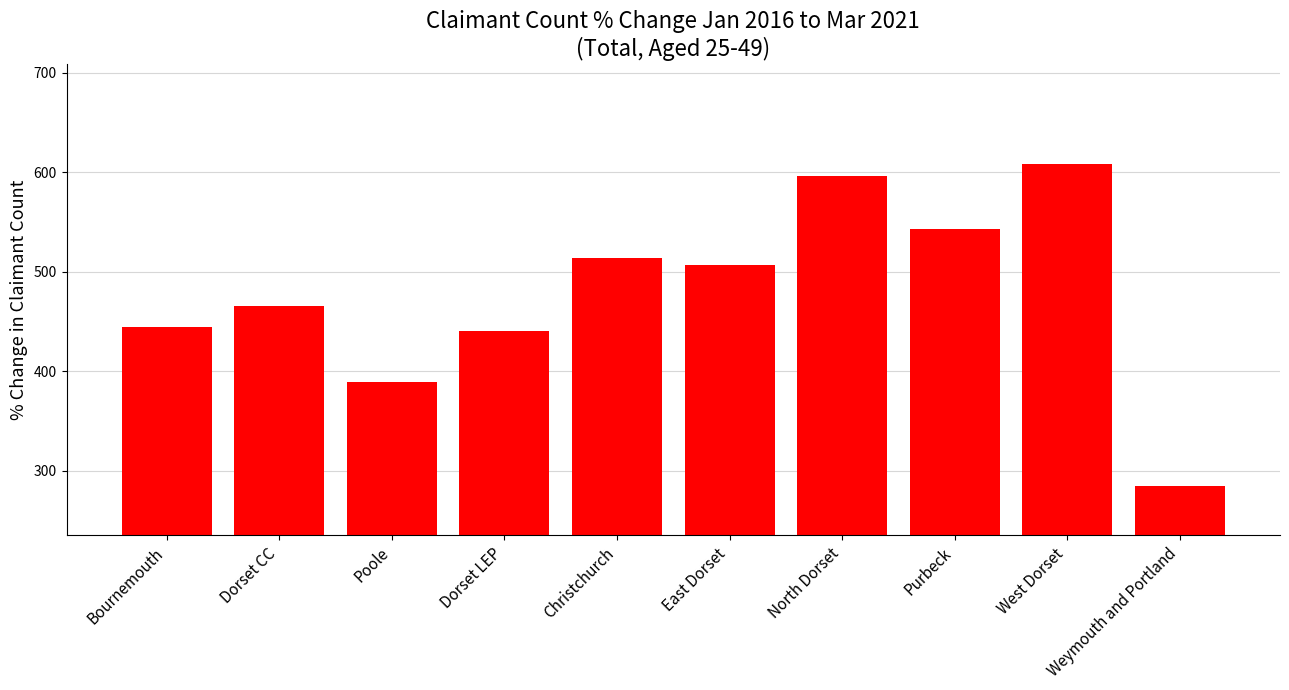

What is the greatest value displayed?

608.3